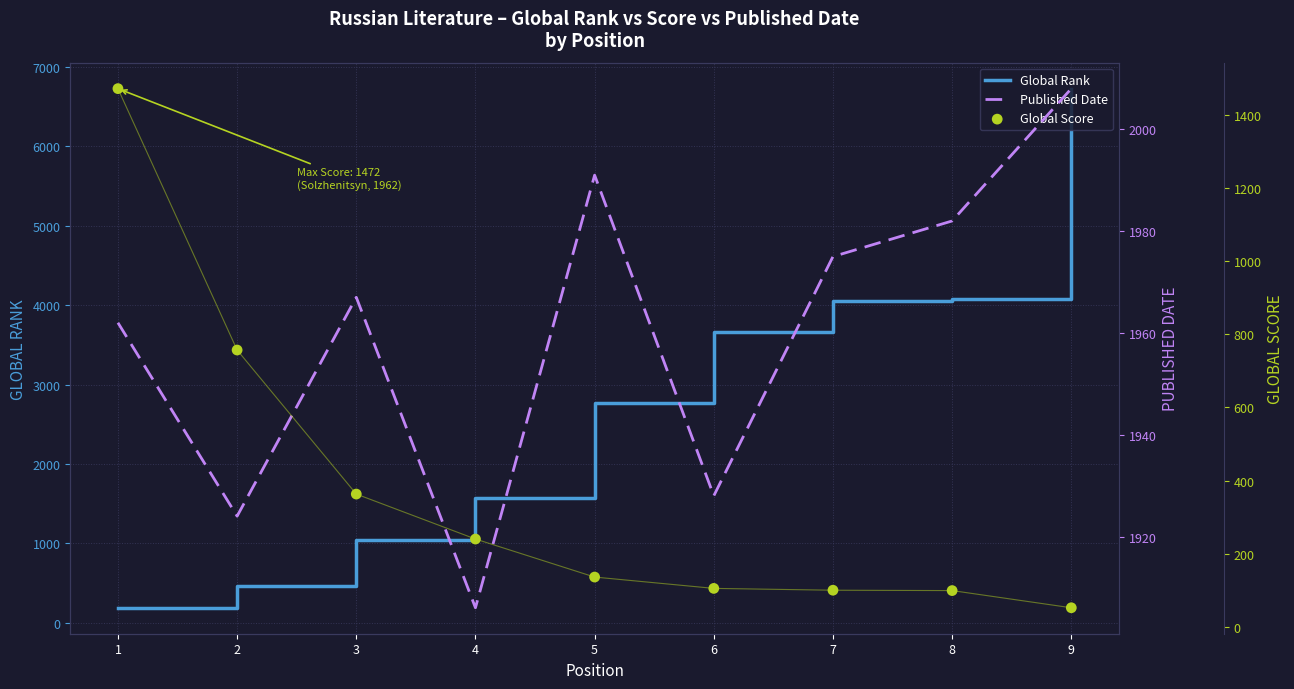

Is the value of Global Score at 3 greater than the value of Global Rank at 3?

No